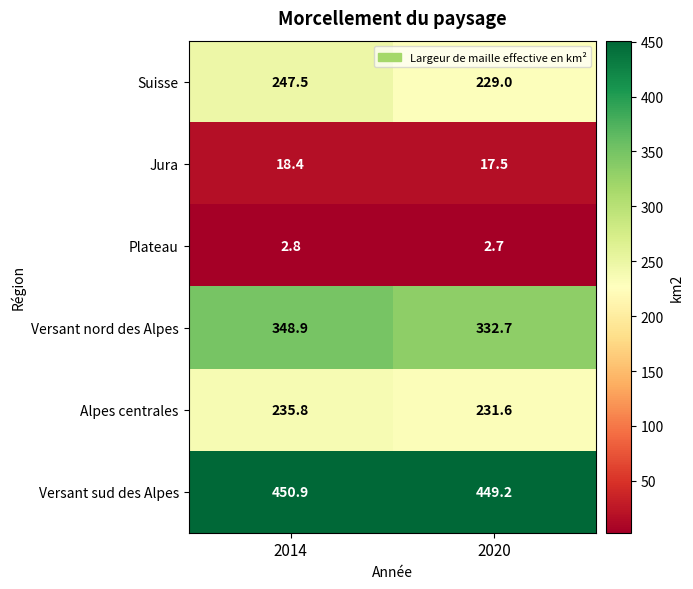

What is the greatest value displayed?

450.9